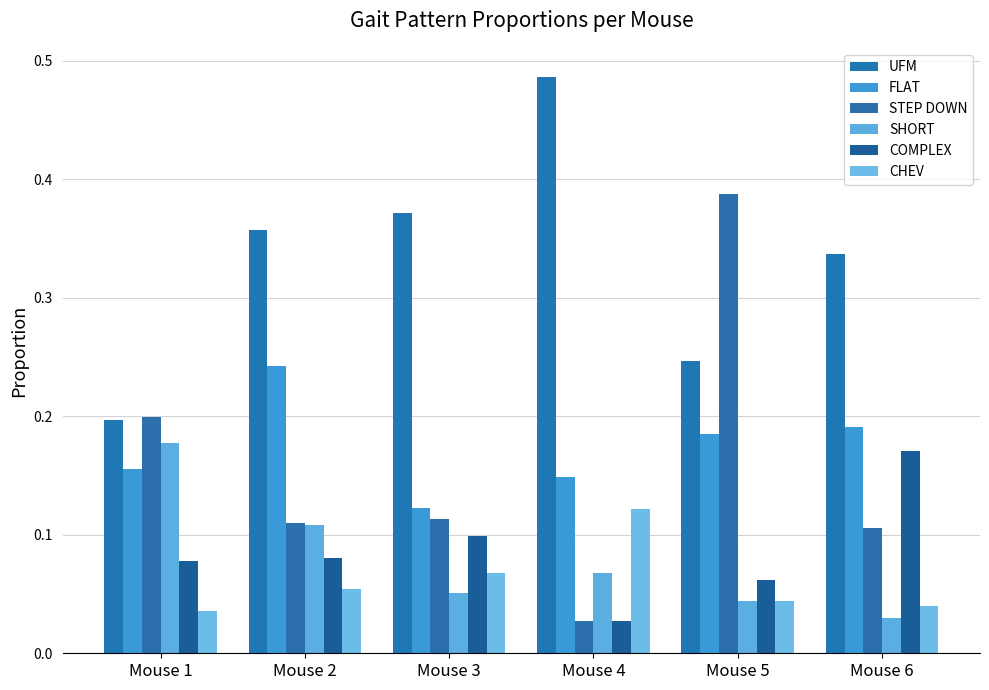

Count the FLAT values in the range 0 to 1.

6